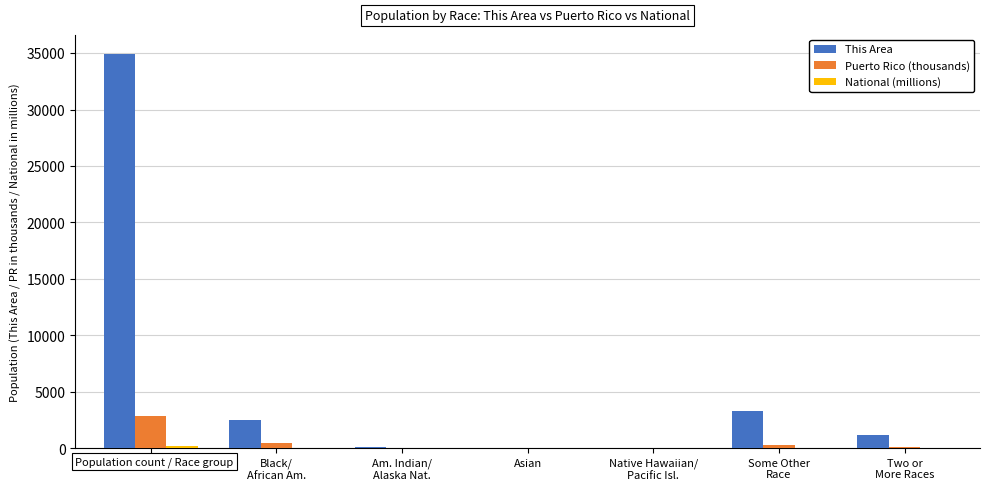

Which series has the largest range (max minus min)?

This Area